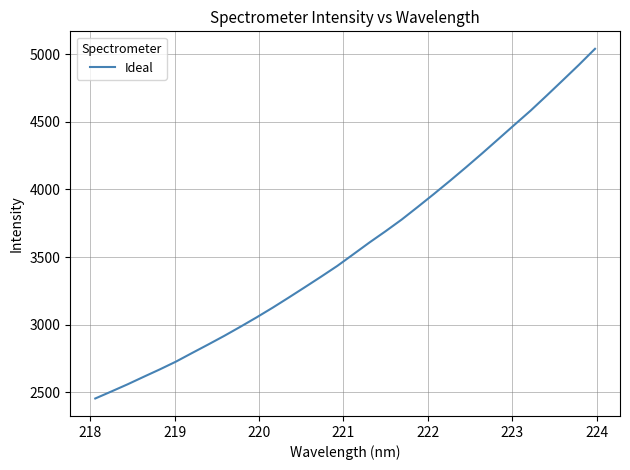

What is the difference between the maximum and minimum values?

2585.4